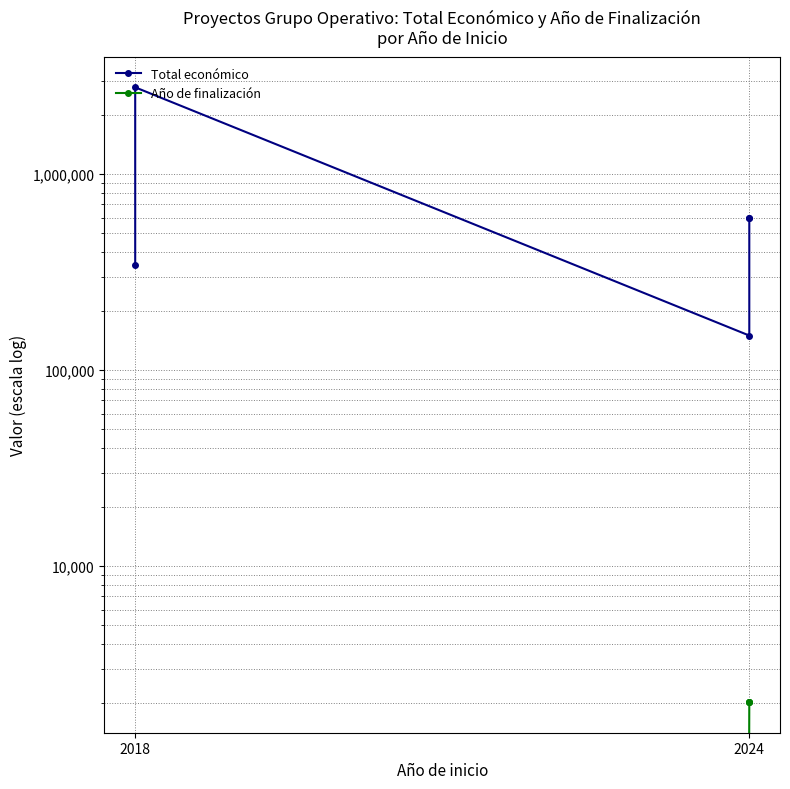

What is the sum of the Año de finalización values at 2 and 4?

4054